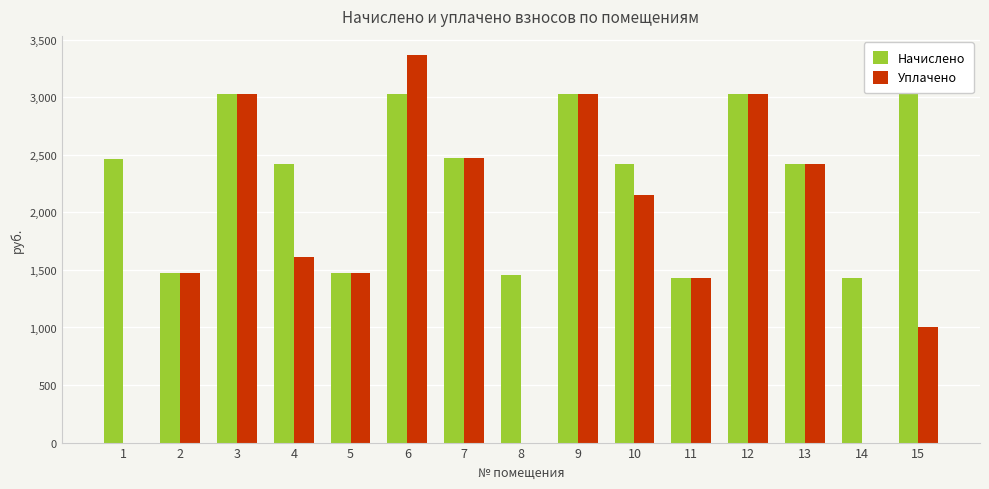

At which category is the sum across all series the highest?

6